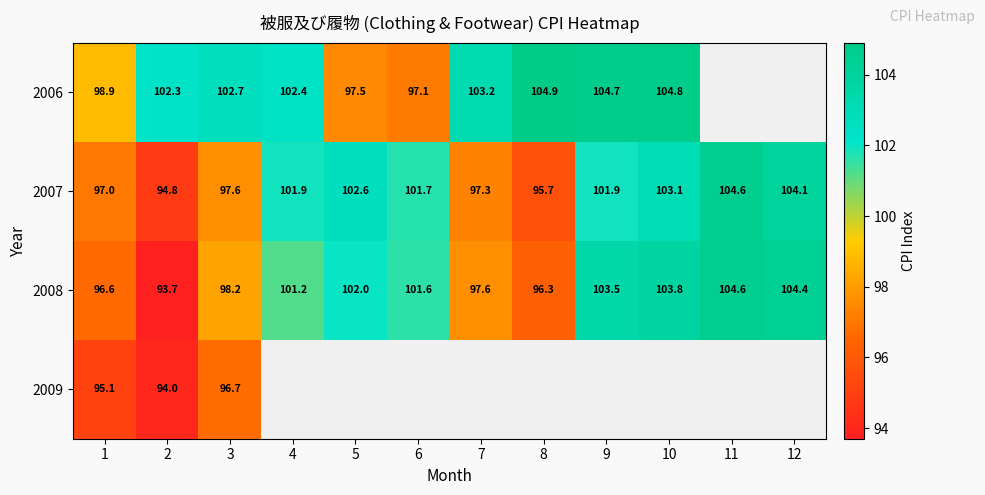

True or false: 2007 has a value of 61.1 at 1.

False